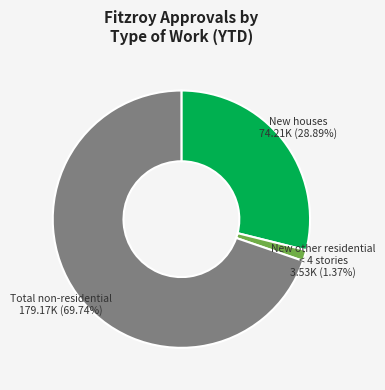

Is it true that New other residential < 4 stories is 1% of the pie?

True